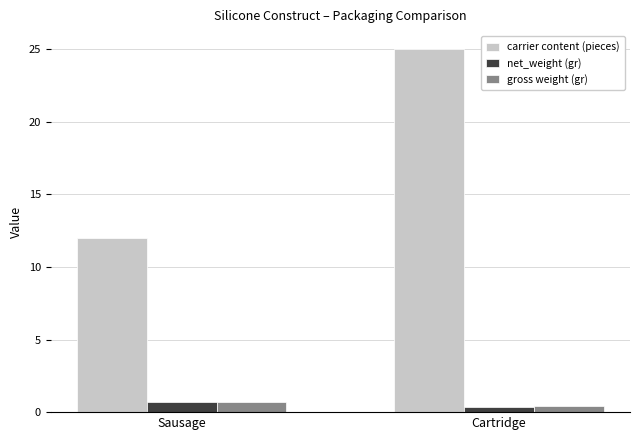

Count the carrier content (pieces) values in the range 12 to 25.

2